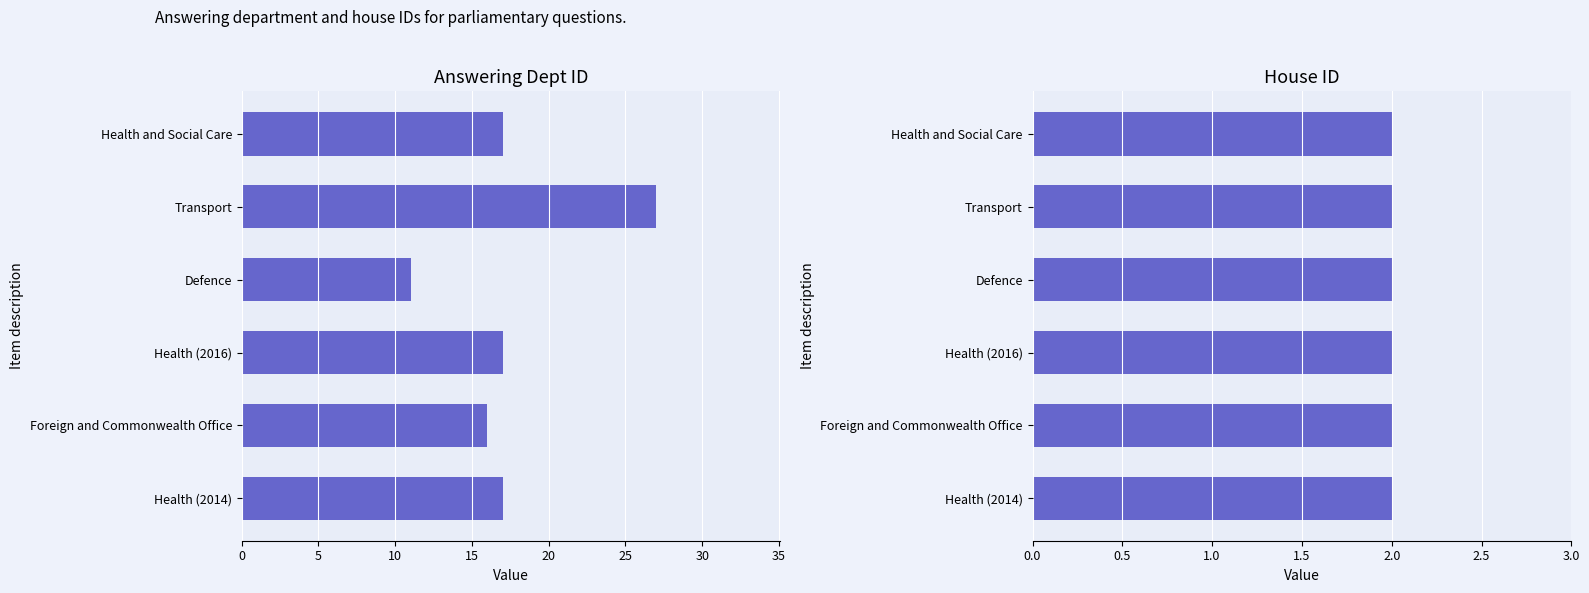

True or false: answering dept id has a value of 5.7 at Health and Social Care.

False